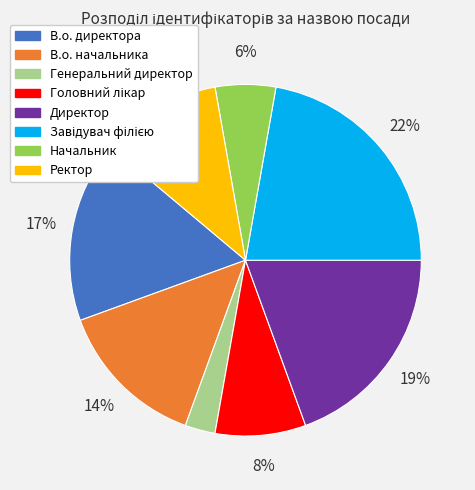

Is there any slice that represents more than half of the pie?

No